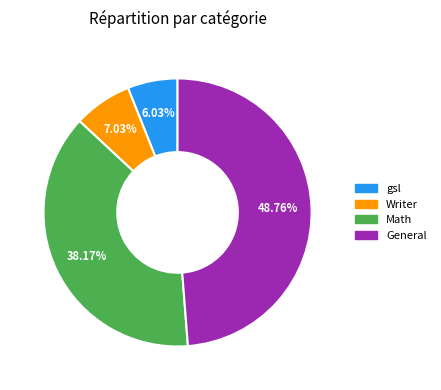

Which category has the biggest portion of the pie?

General